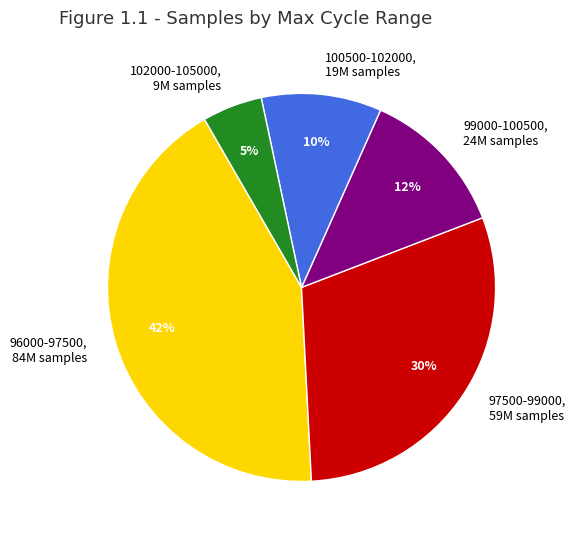

How many slices are in this pie chart?

5